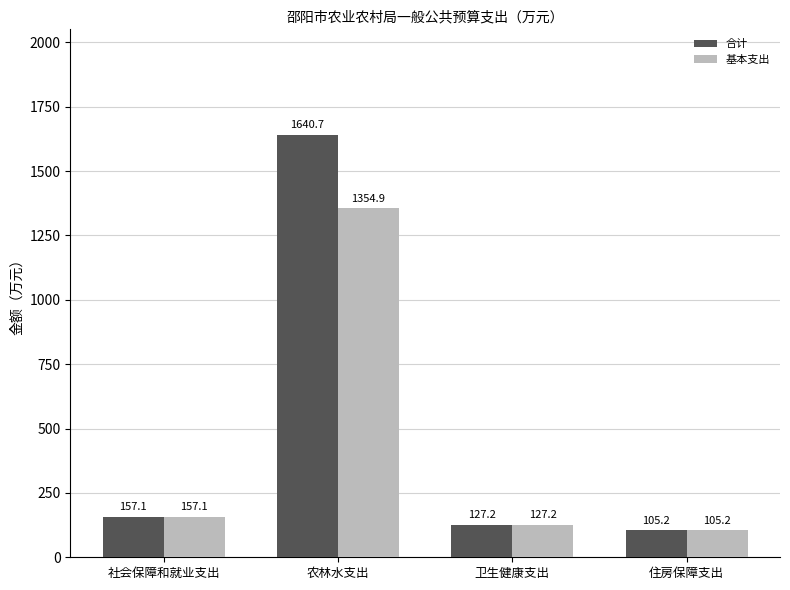

Reading left to right, transcribe all the data shown in this chart.

合计: 社会保障和就业支出=157.1	农林水支出=1640.7	卫生健康支出=127.2	住房保障支出=105.2
基本支出: 社会保障和就业支出=157.1	农林水支出=1354.9	卫生健康支出=127.2	住房保障支出=105.2